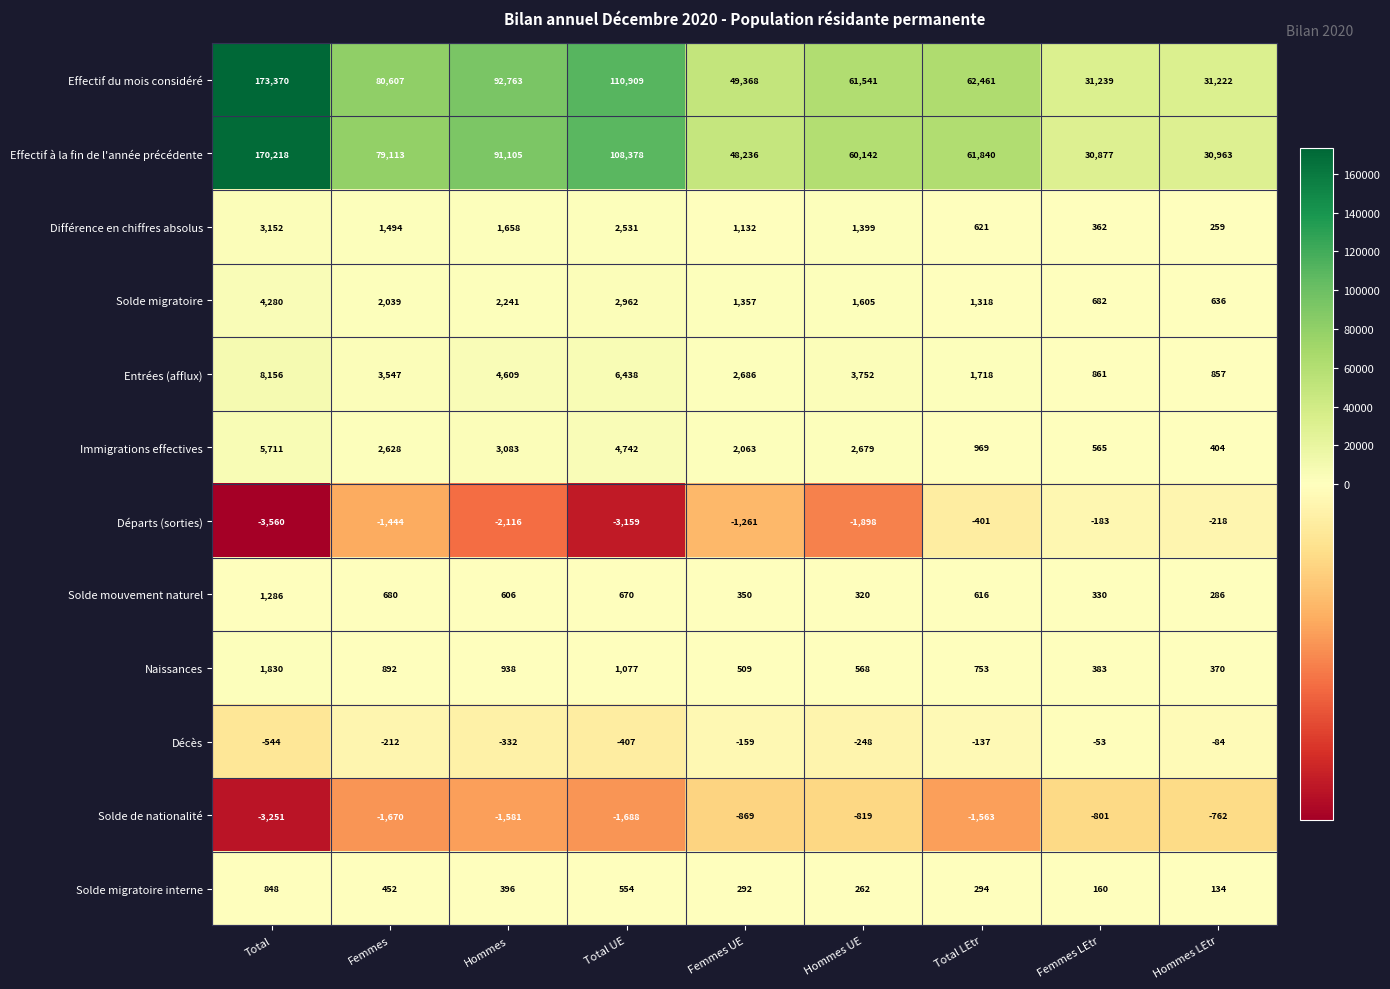

Which category has the lowest value across all series?

Total